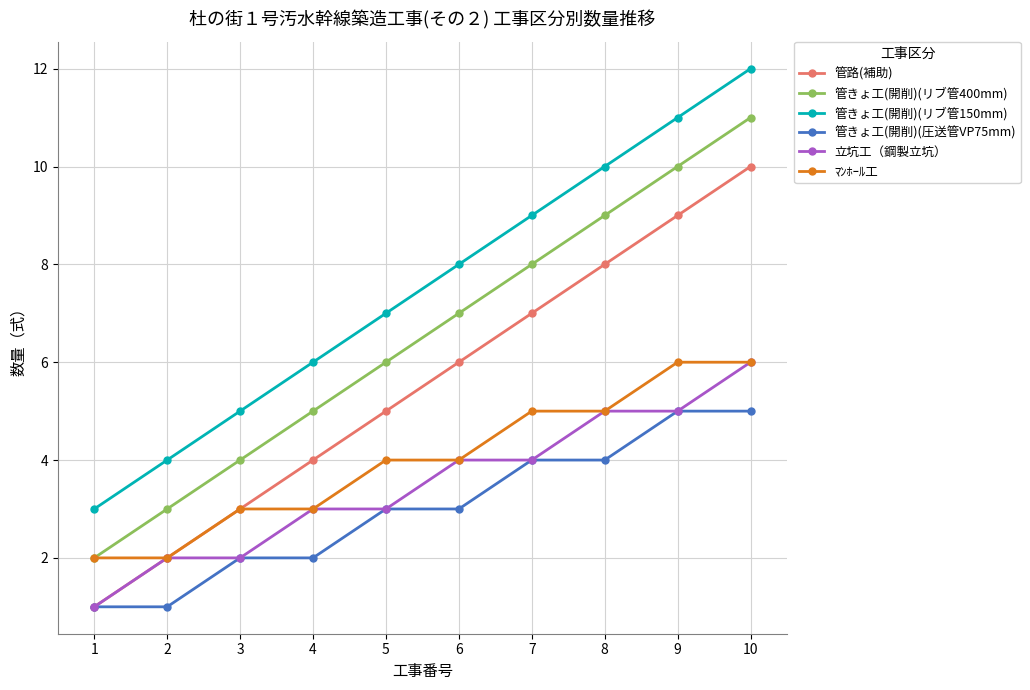

The 管きょ工(開削)(圧送管VP75mm) series shows 4 at 6. True or false?

False